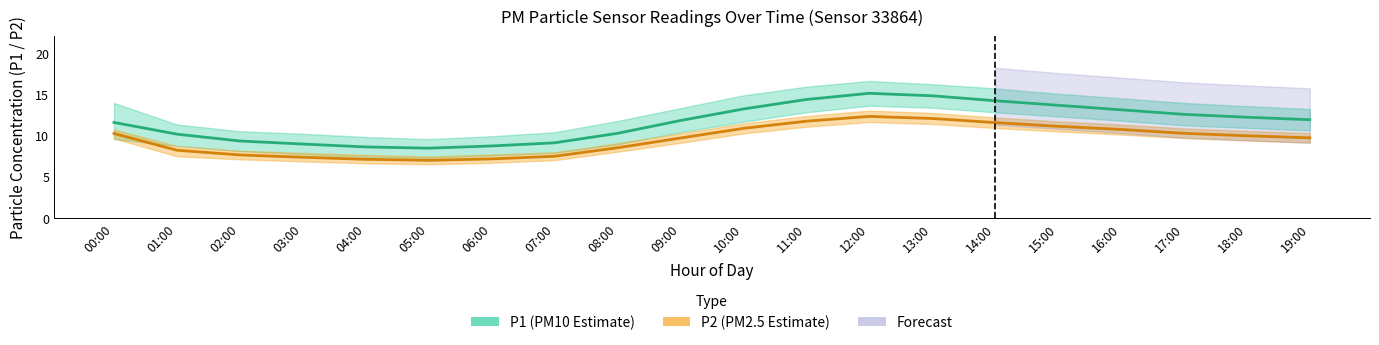

Rank the categories by P2 value from highest to lowest.

12:00, 13:00, 11:00, 14:00, 15:00, 10:00, 16:00, 17:00, 00:00, 18:00, 19:00, 09:00, 08:00, 01:00, 02:00, 07:00, 03:00, 06:00, 04:00, 05:00